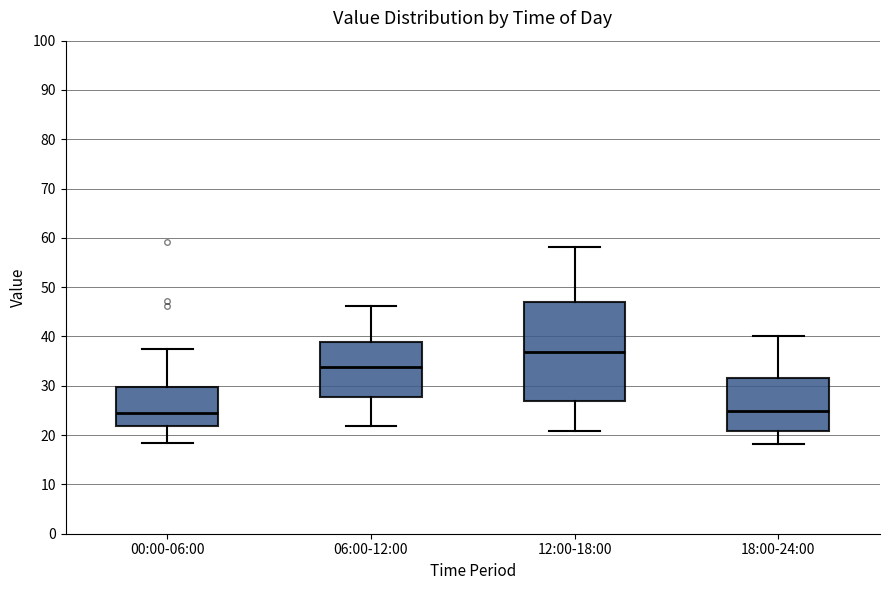

Reading left to right, transcribe this box plot: for each box, give where its median line is, the range the box spans, and where its two whiskers end, as read against the y-axis. The values are not printed on the chart, so give them approximately, as read against the axis.

00:00-06:00: median 24, box 22 to 30, whiskers 18 to 37
06:00-12:00: median 34, box 28 to 39, whiskers 22 to 46
12:00-18:00: median 37, box 27 to 47, whiskers 21 to 58
18:00-24:00: median 25, box 21 to 32, whiskers 18 to 40